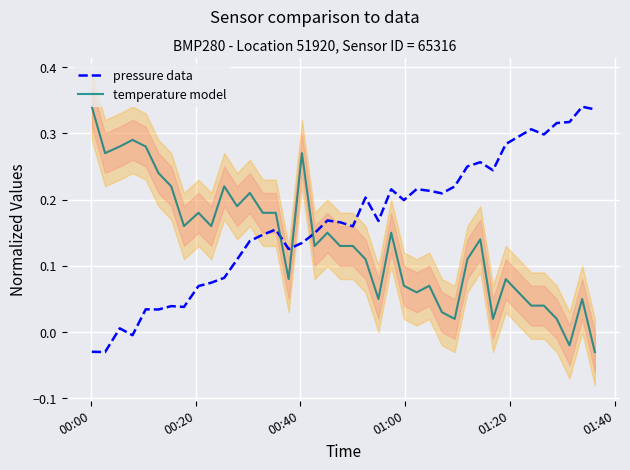

After their last crossing, which series has the higher values: pressure data or temperature model?

pressure data